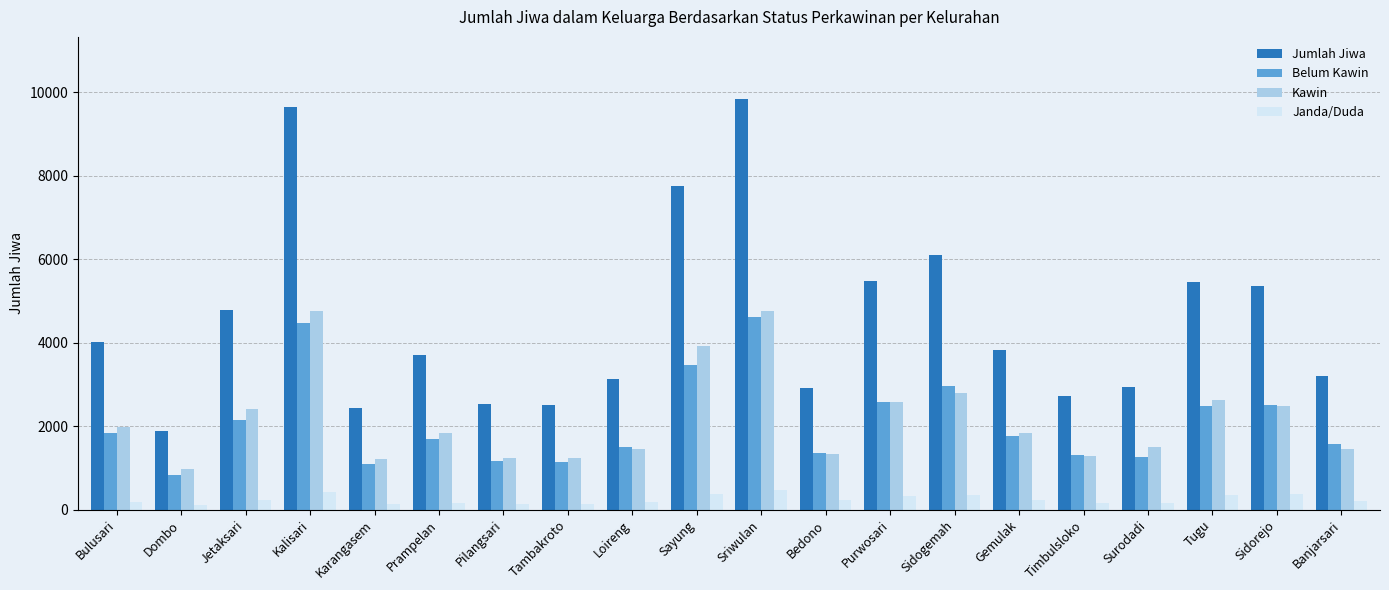

What is the difference between the maximum and second lowest values in the Belum Kawin series?

3540